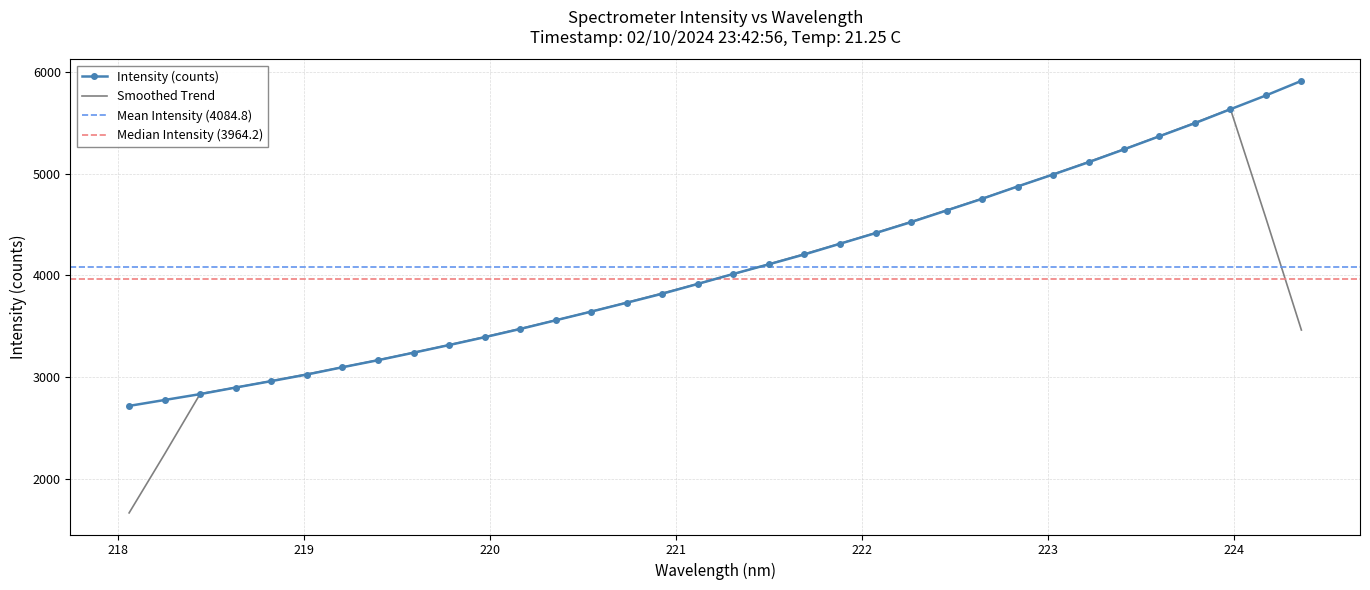

What is the difference between the maximum and second lowest values?

3136.1